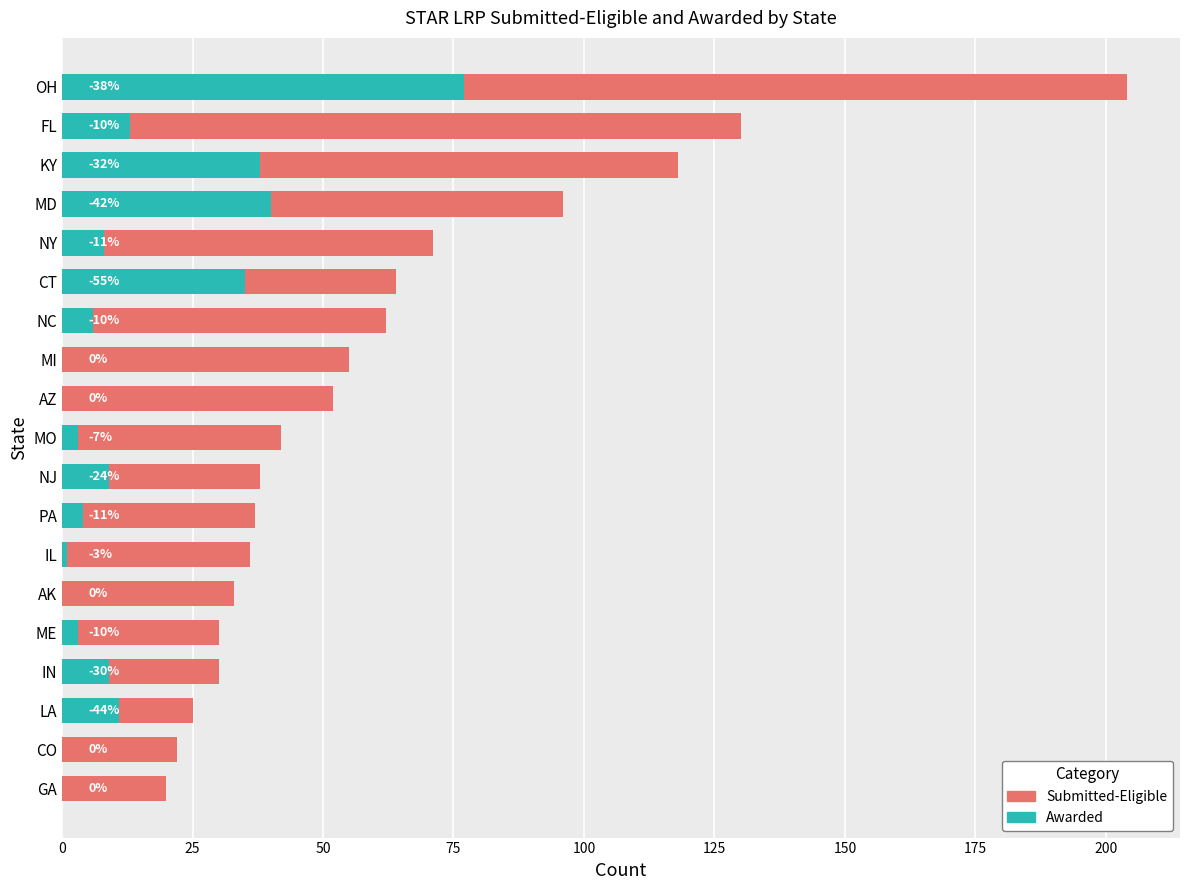

Are the bars horizontal?

Yes